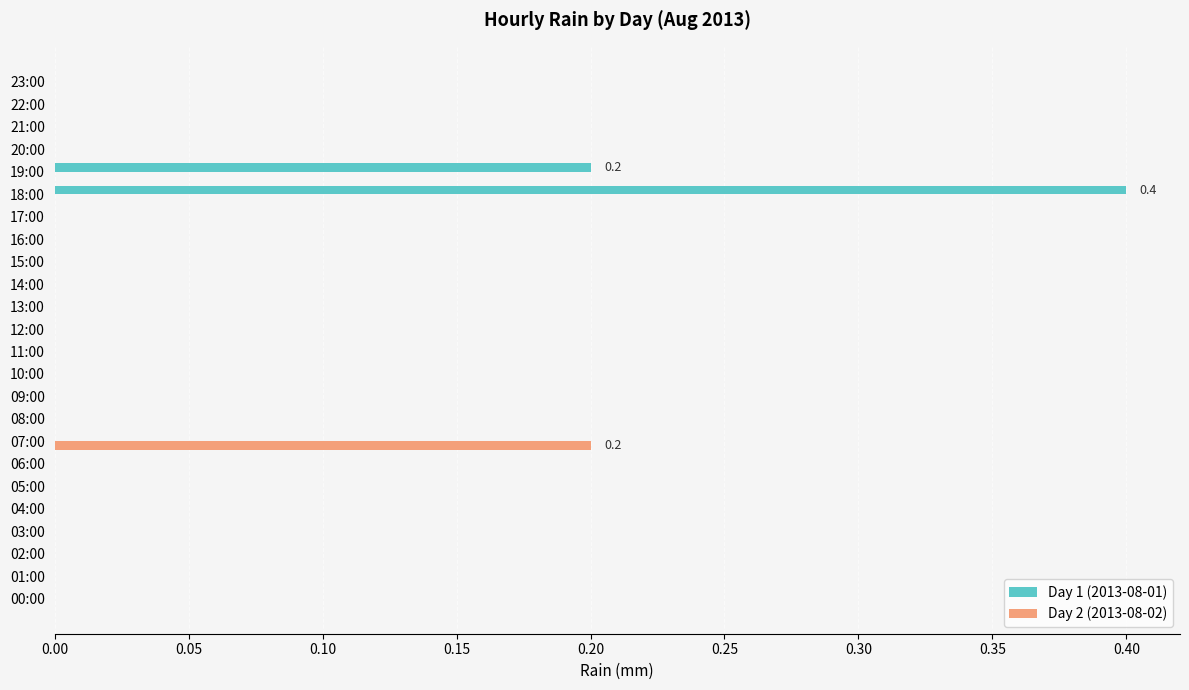

What is the sum of all Day 1 (2013-08-01) values?

0.6